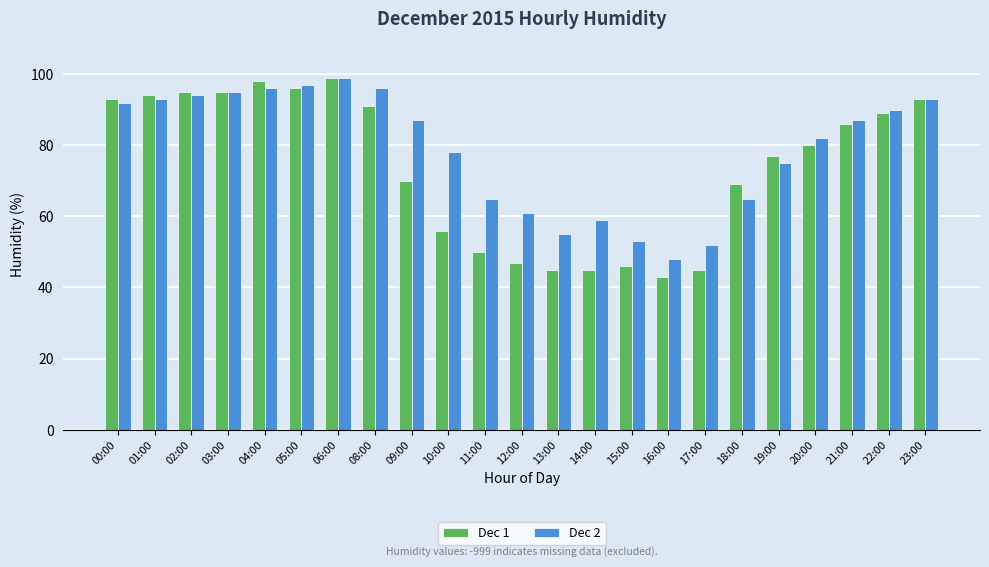

What are all the series names shown in the legend?

Dec 1, Dec 2